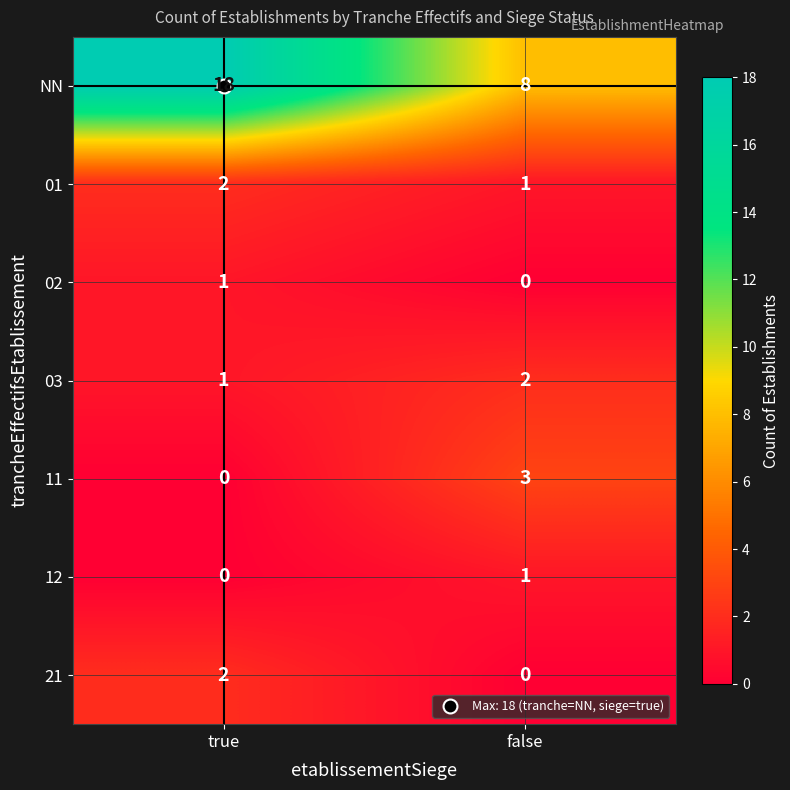

Is it true that 02 equals 1 at true?

True